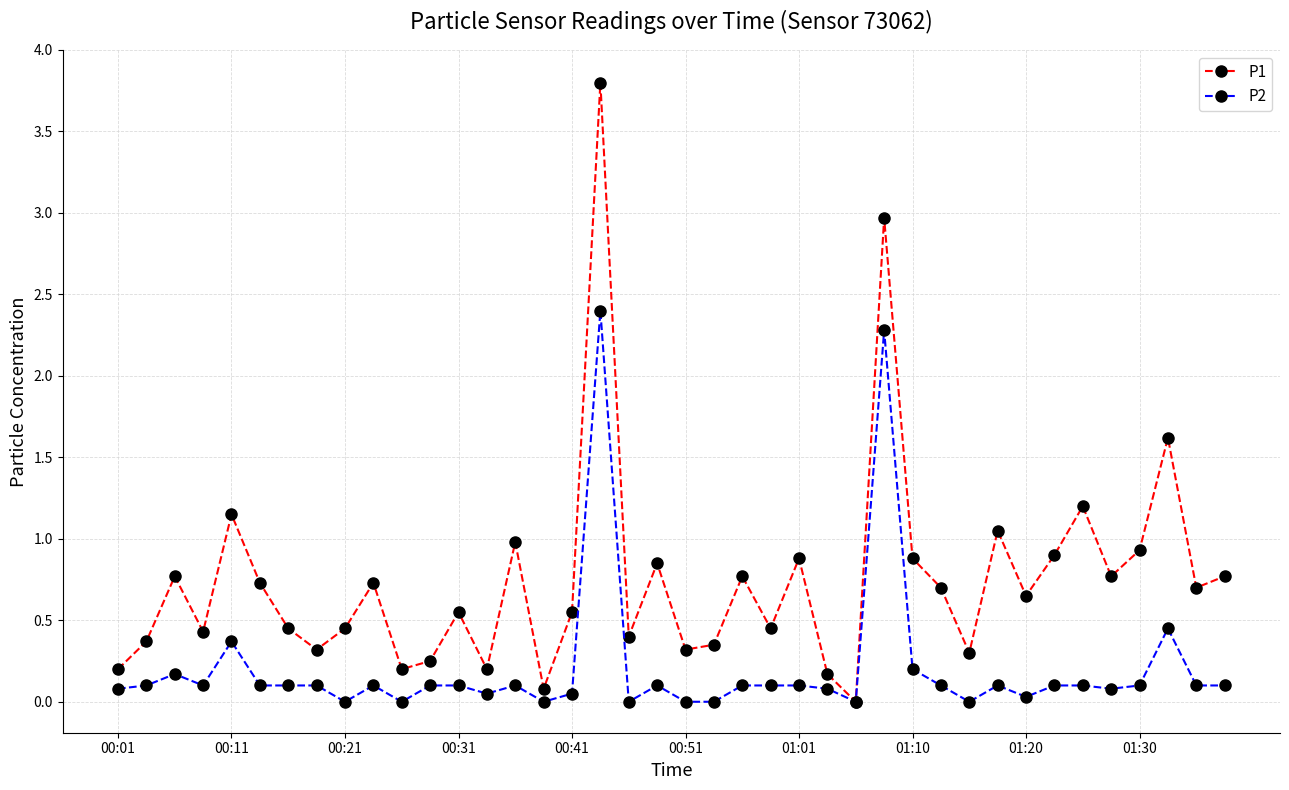

What is the sum of all P2 values?

8.2